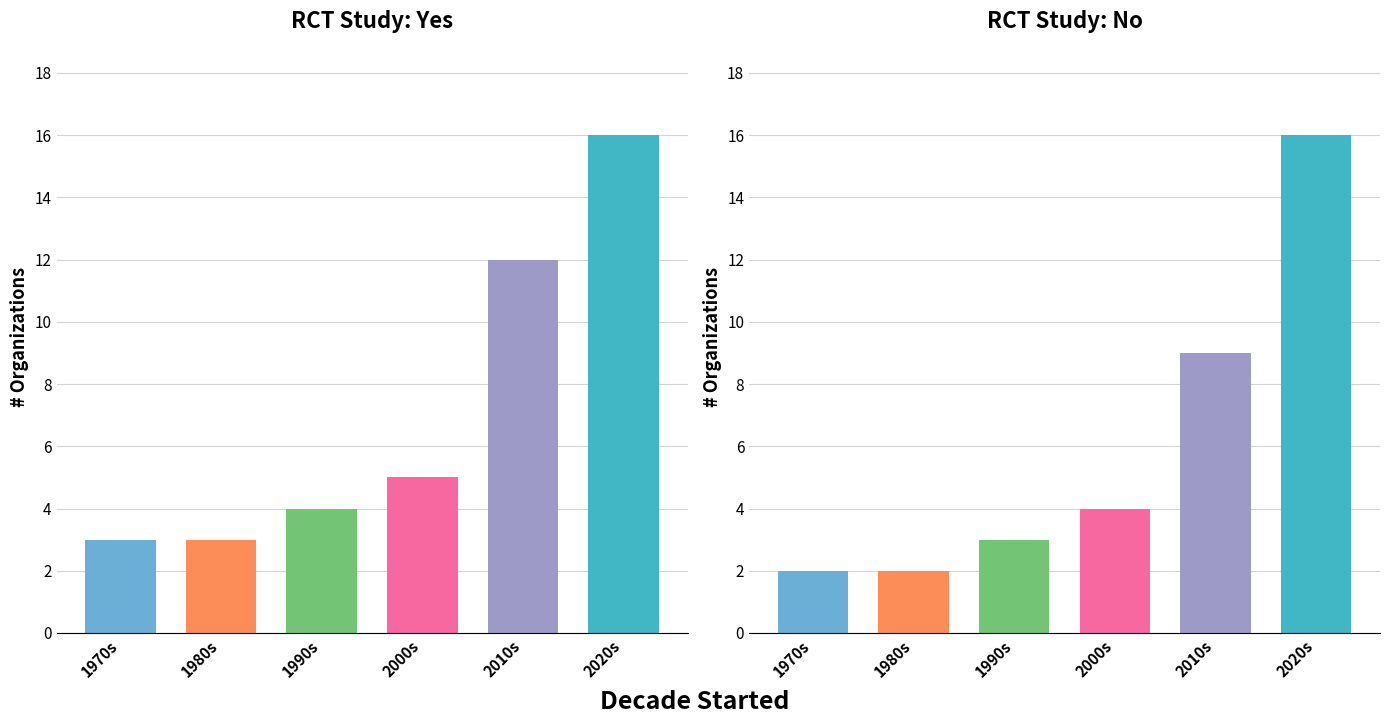

Between 1970s and 1990s, which series saw the biggest shift?

RCT Study: Yes